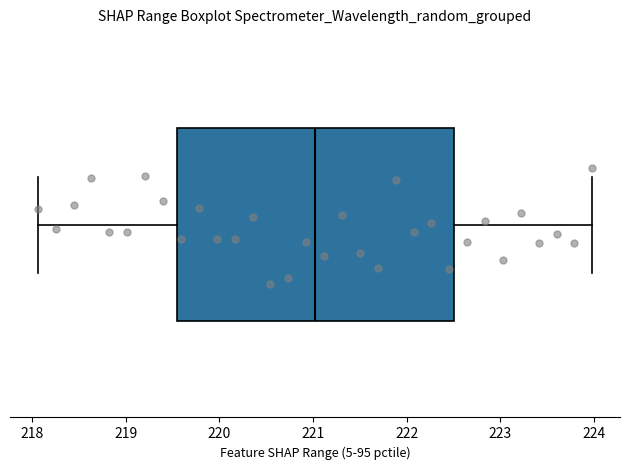

Transcribe this box plot: give where the median line is, the range the box spans, and where the two whiskers end, as read against the x-axis. The values are not printed on the chart, so give them approximately, as read against the axis.

median 221.0, box 219.5 to 222.5, whiskers 218.1 to 224.0